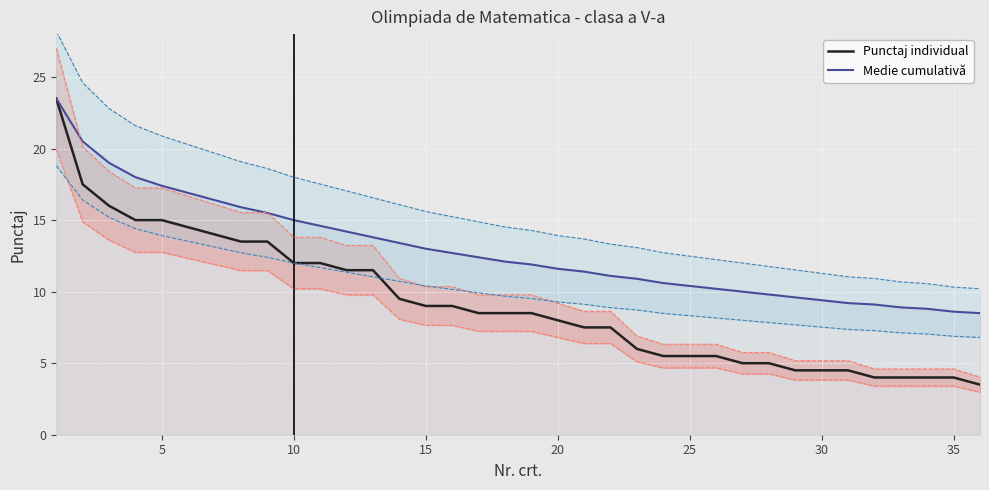

What is the value of the Punctaj individual point at the 3rd from the left?

16.0